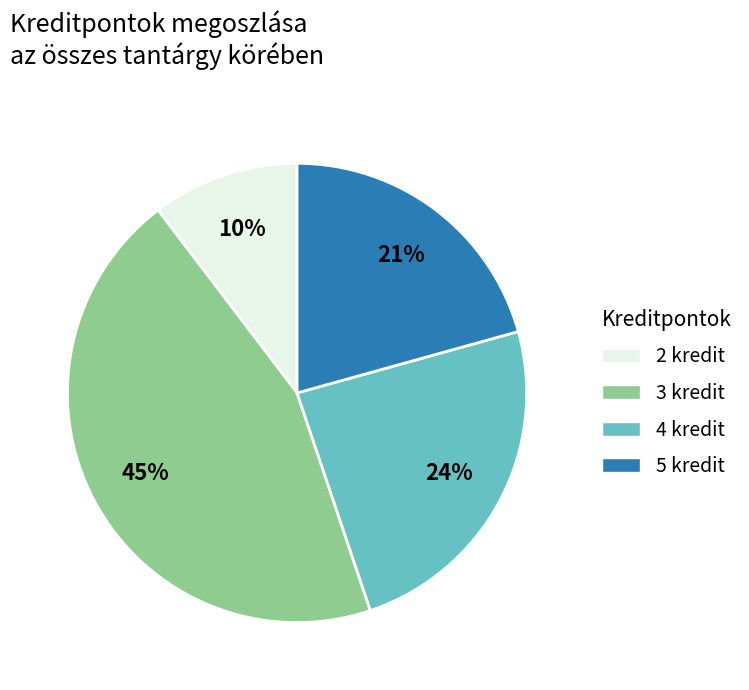

Is there a majority slice in this chart?

No